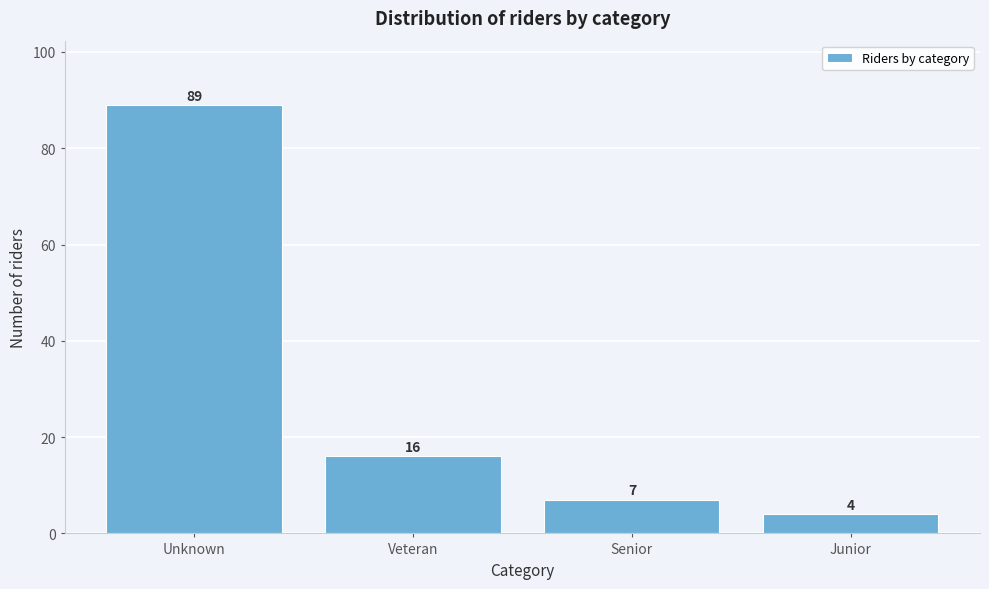

Reading left to right, what are all the values shown in this chart?

89	16	7	4